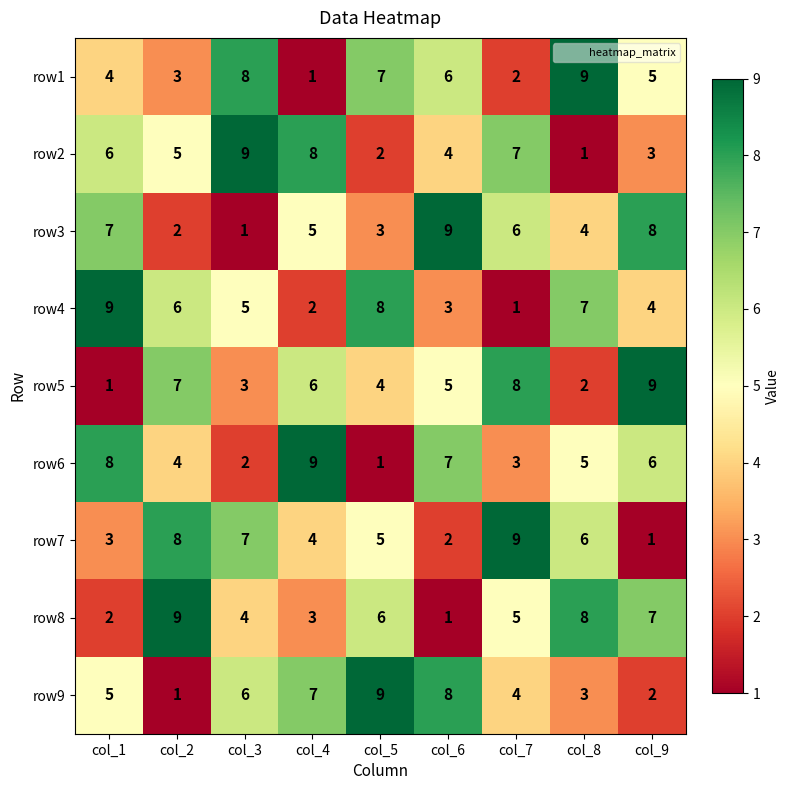

What is the total value across all series at col_8?

45